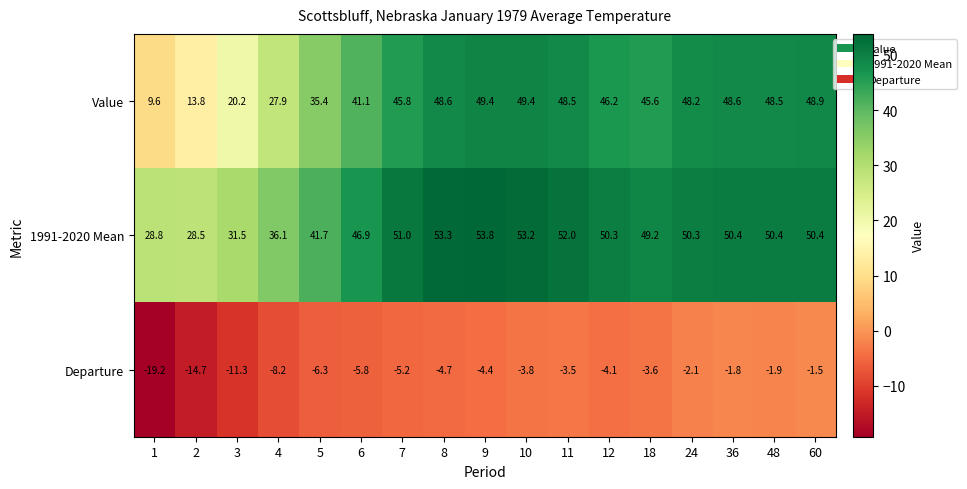

Is the value of 1991-2020 Mean at 3 greater than the value of Departure at 1?

Yes